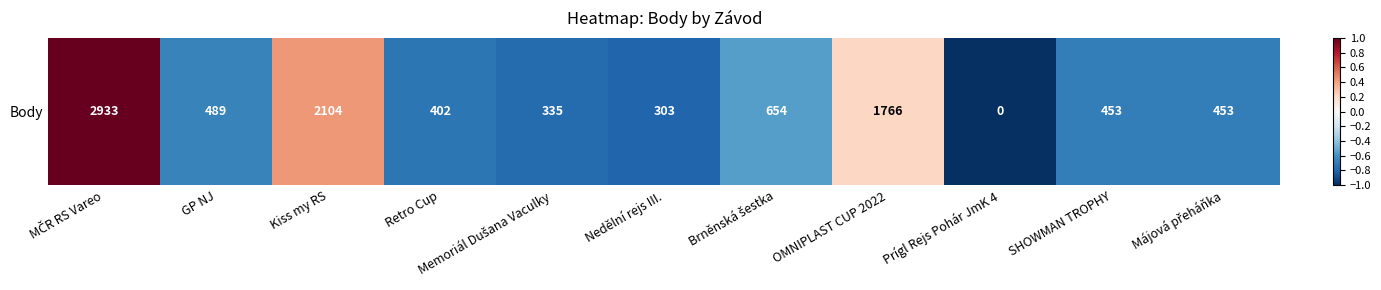

Where does the data first go above 0?

MČR RS Vareo